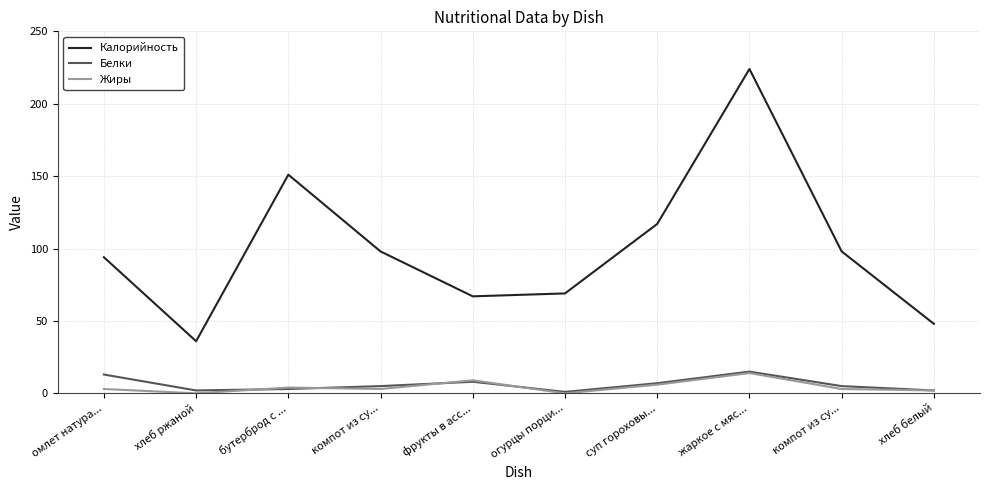

What are all the series names shown in the legend?

Калорийность, Белки, Жиры